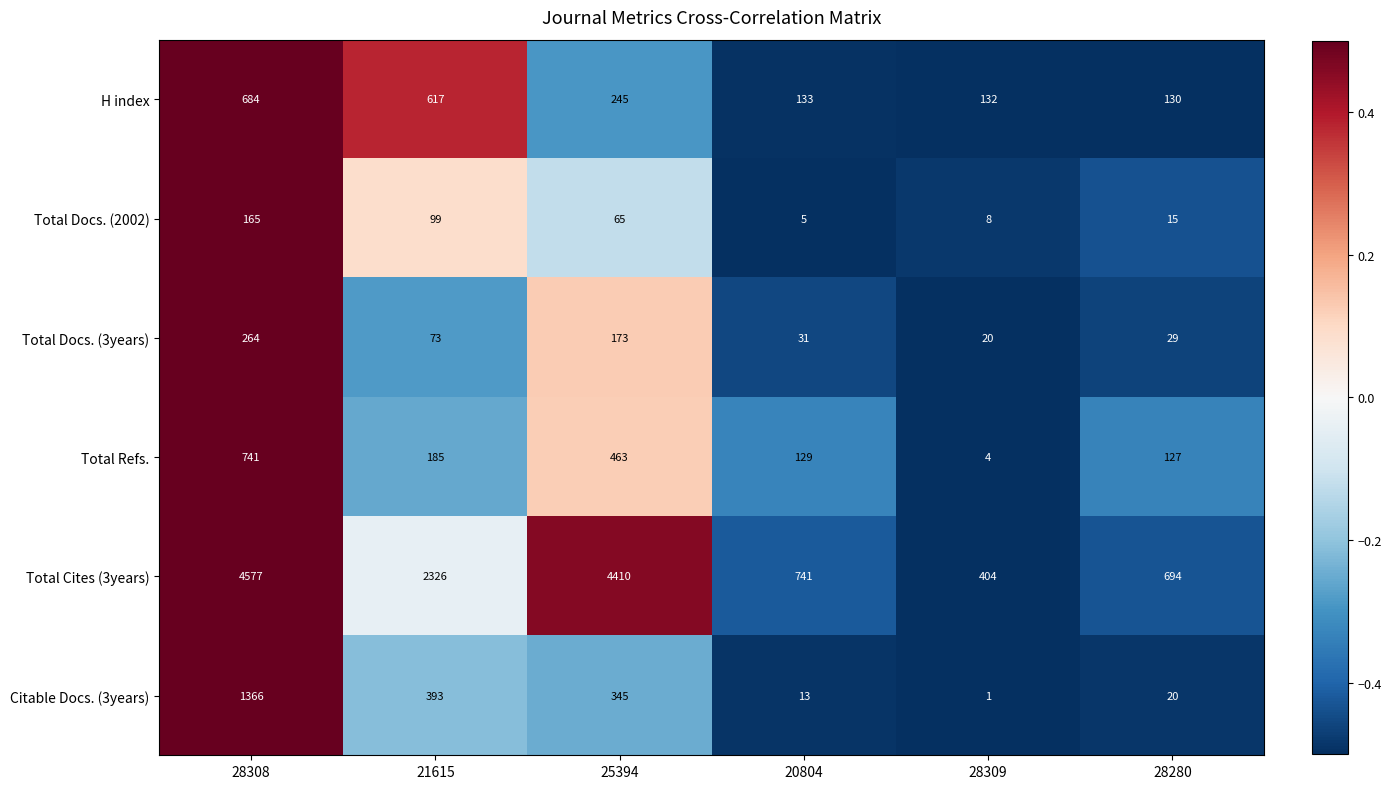

Count the number of categories in the chart.

6